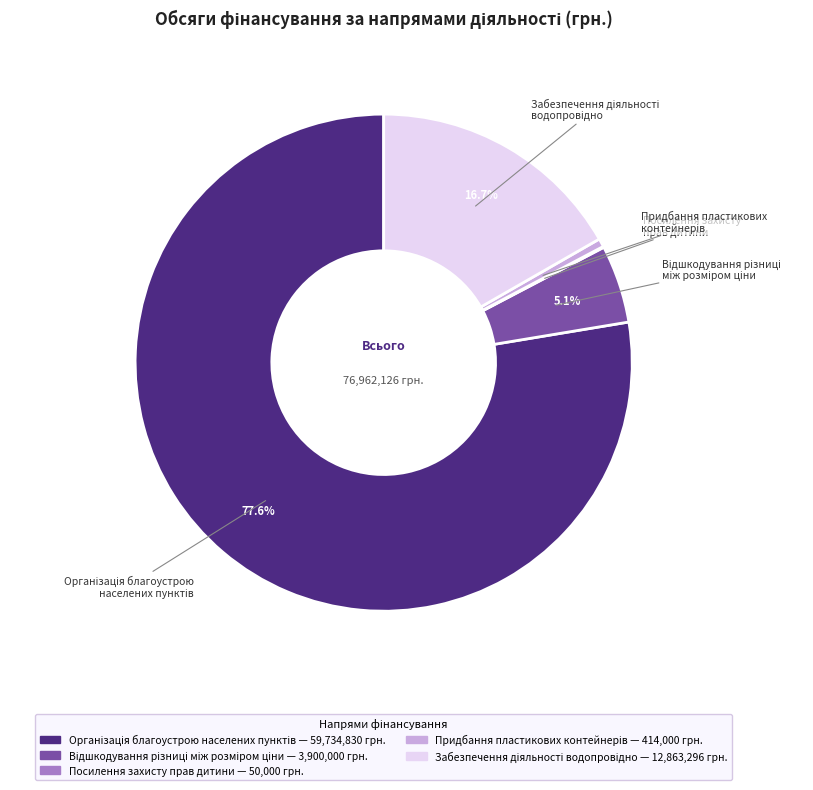

Does any single category account for the majority?

Yes